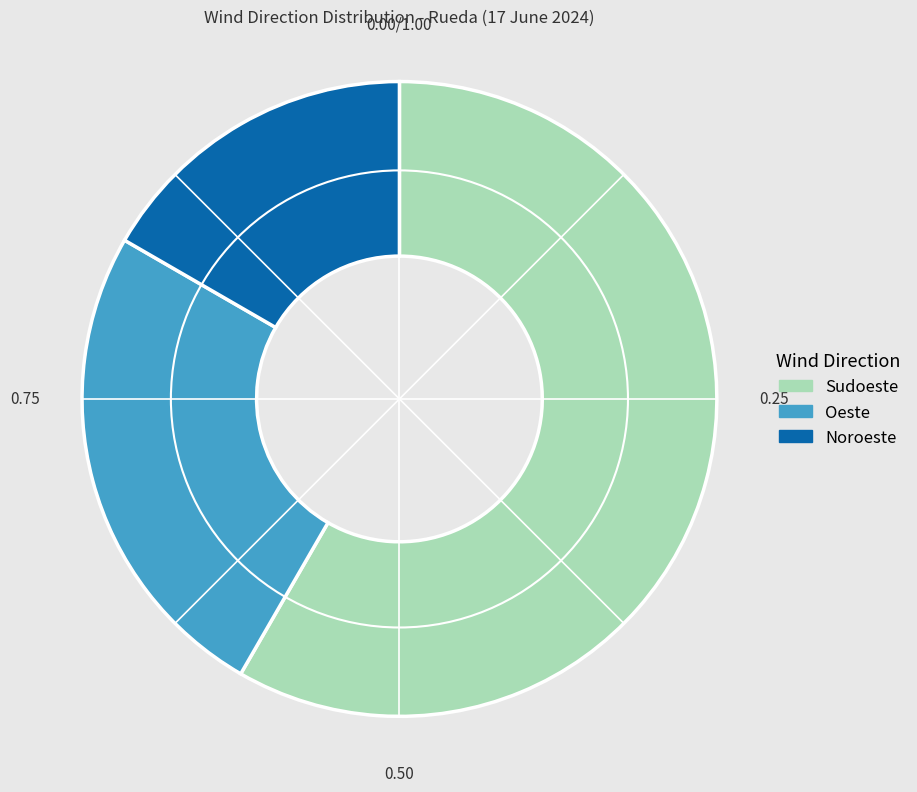

What is the ratio of the value at Oeste to the value at Noroeste?

1.5